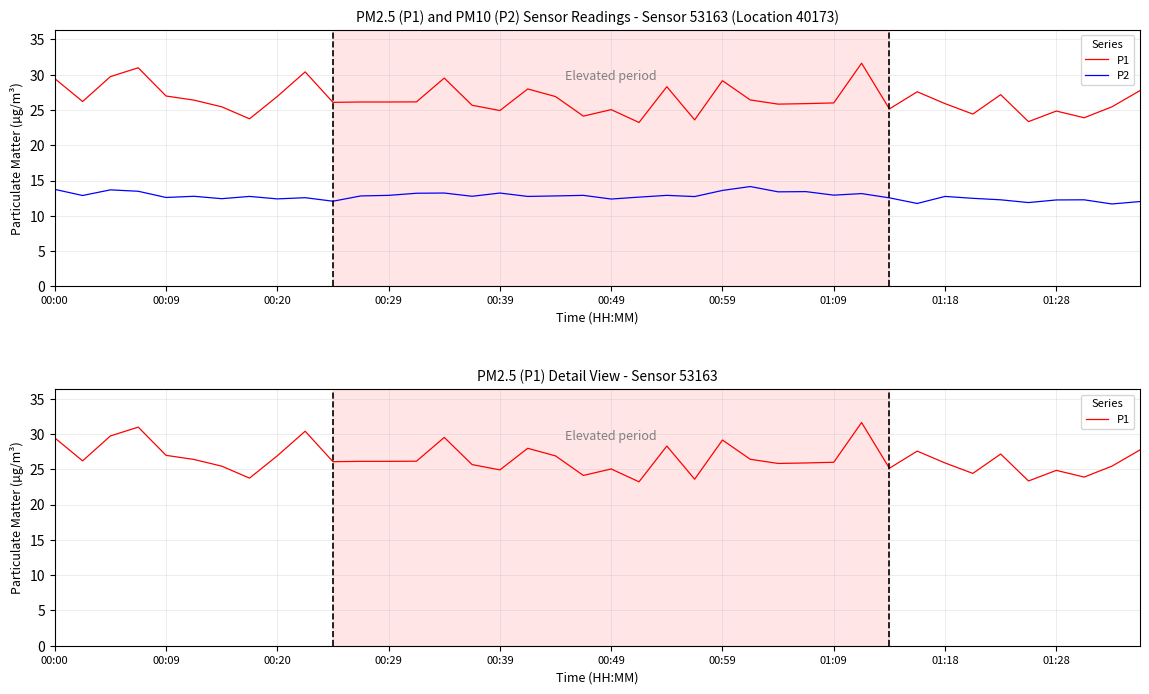

True or false: P2 and P1 cross at least once.

False